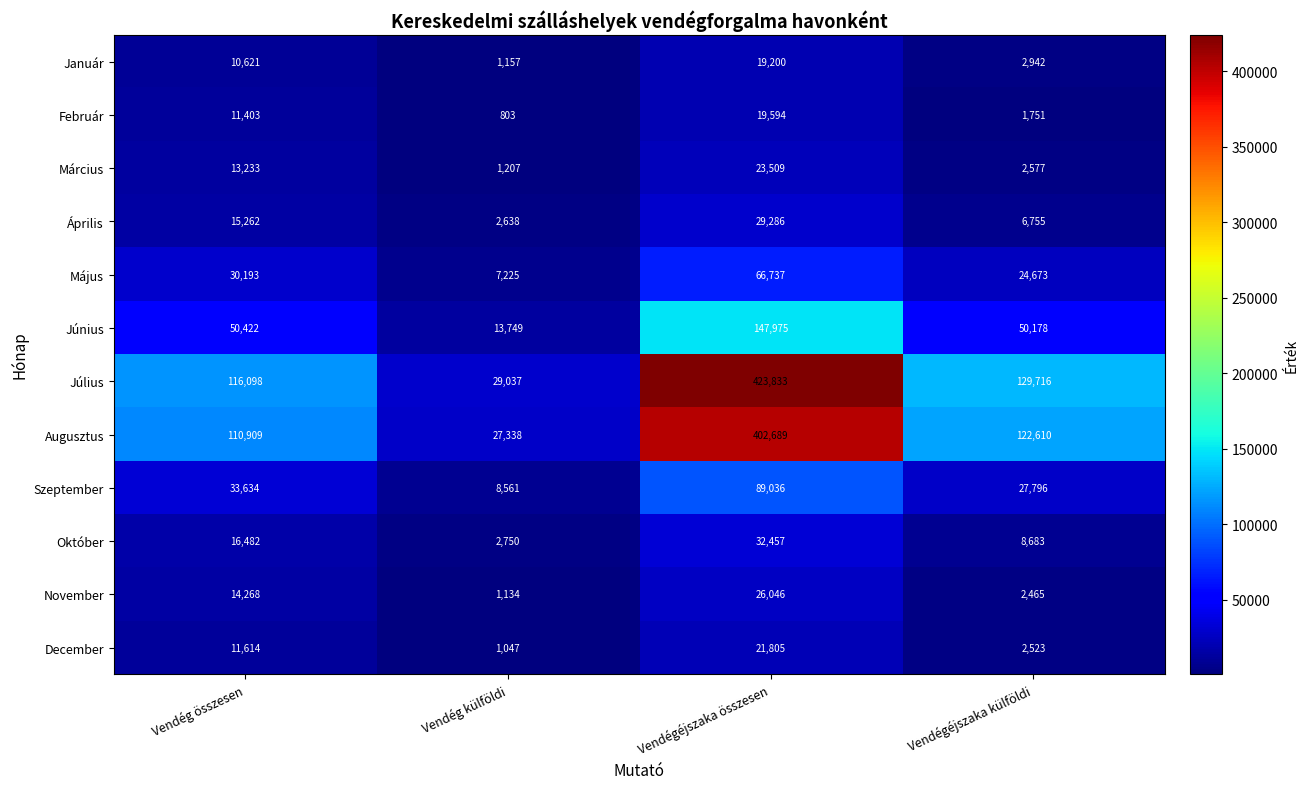

The Július series shows 231341 at Vendégéjszaka külföldi. True or false?

False